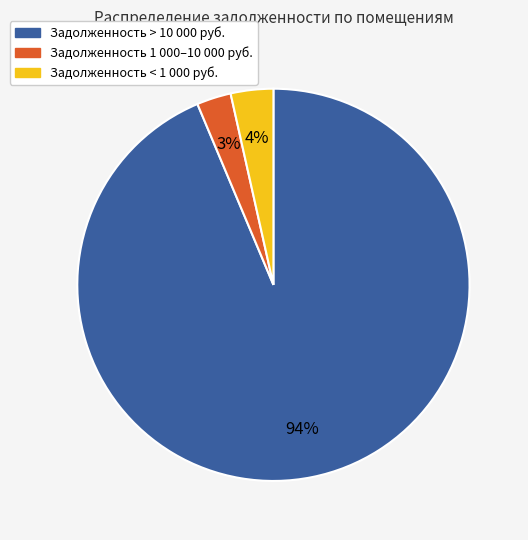

Is there any slice that represents more than half of the pie?

Yes